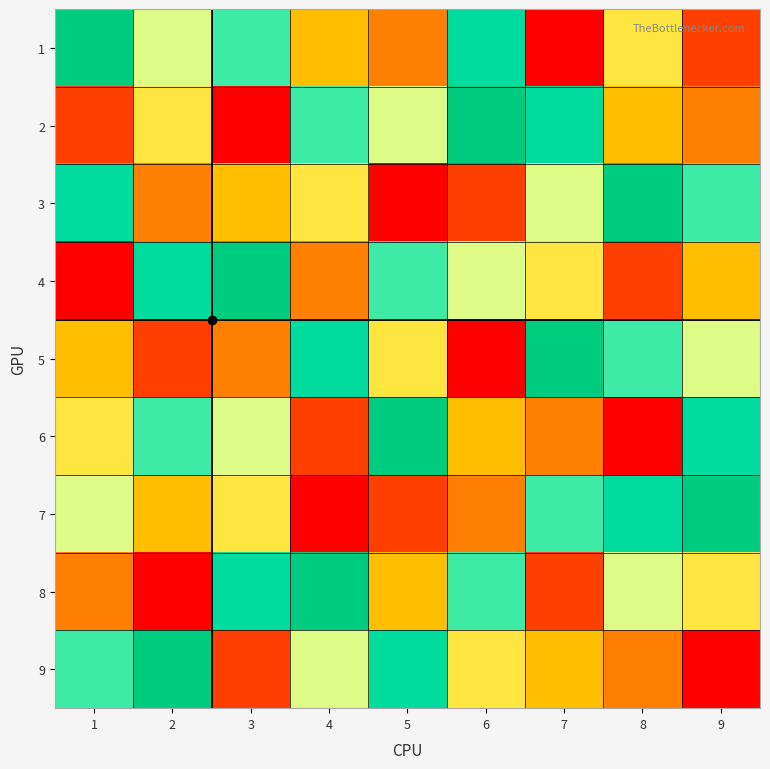

List the series in order of their peak value, highest first.

1, 2, 3, 4, 5, 6, 7, 8, 9